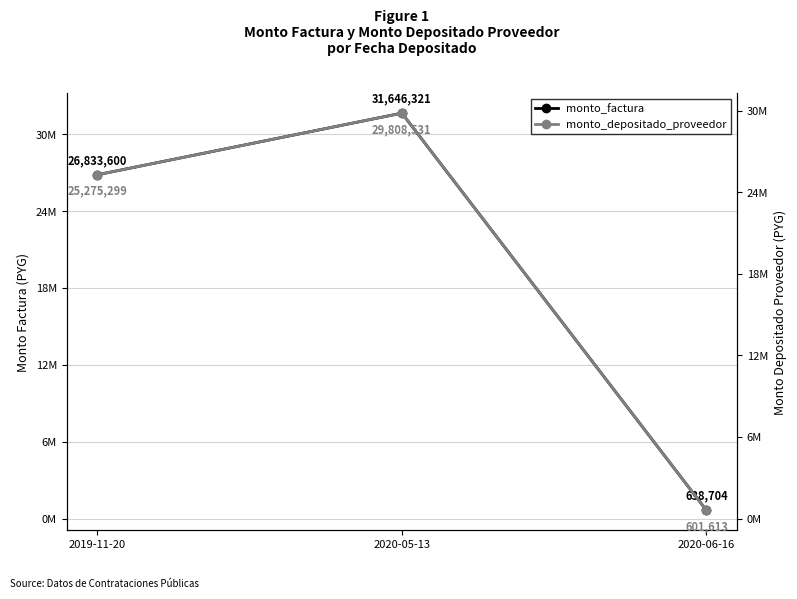

At how many categories does at least one series exceed 29872525?

1